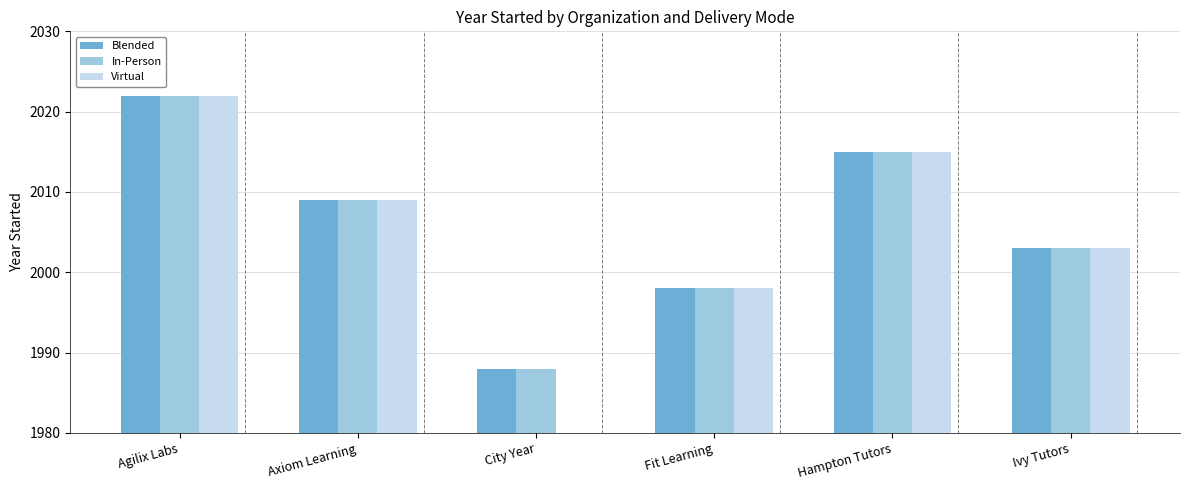

Which category has the highest value in the Virtual series?

Agilix Labs